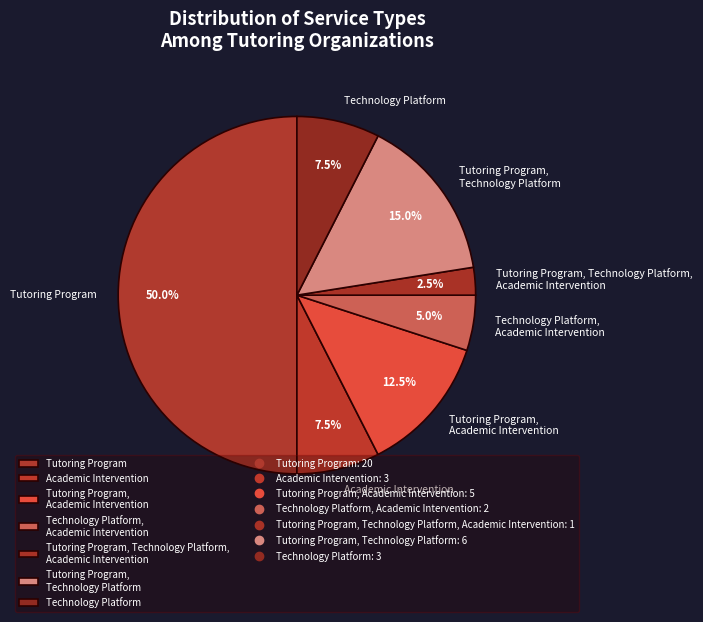

Is Tutoring Program, Technology Platform the majority of the pie?

No